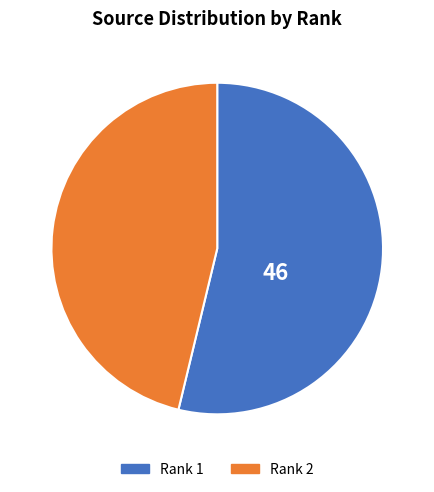

Is there a majority slice in this chart?

Yes